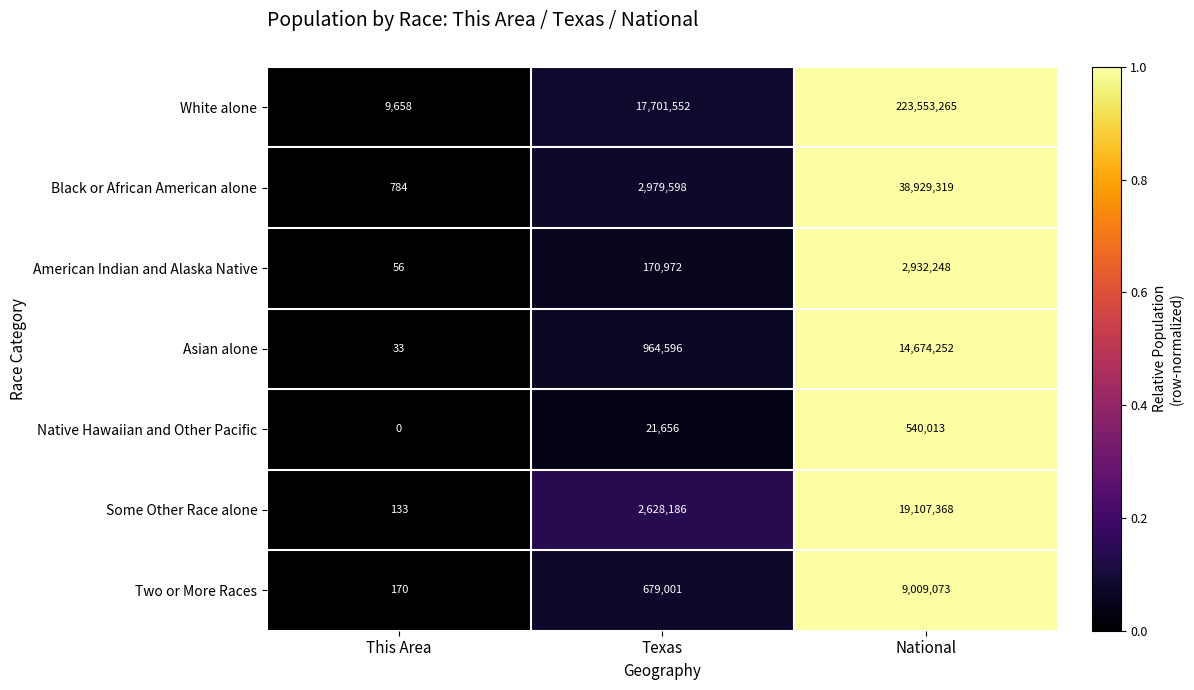

Count the Some Other Race alone values in the range 133 to 19107368.

3